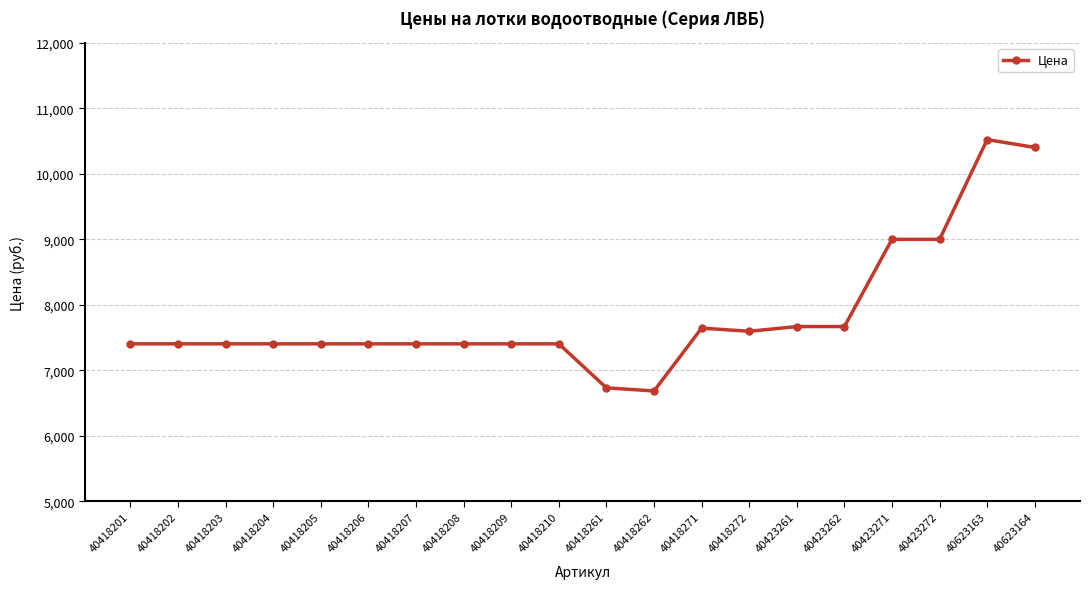

Approximately how many times larger is the value at 40418205 compared to 40418201?

1.0